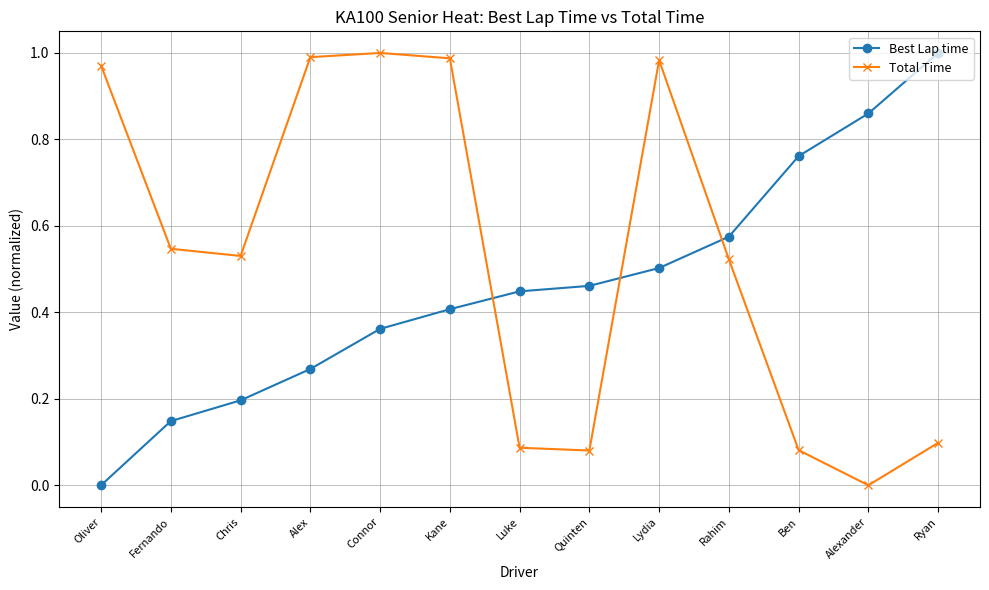

At Alexander, list the series in order from largest to smallest.

Best Lap time, Total Time